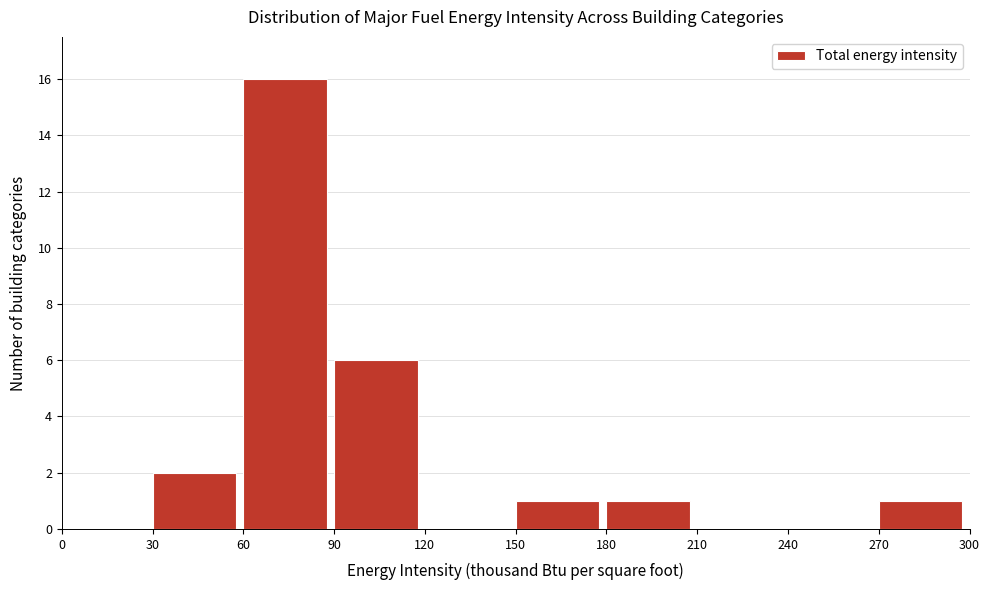

Over which range of the x-axis is the bar tallest?

60 to 90